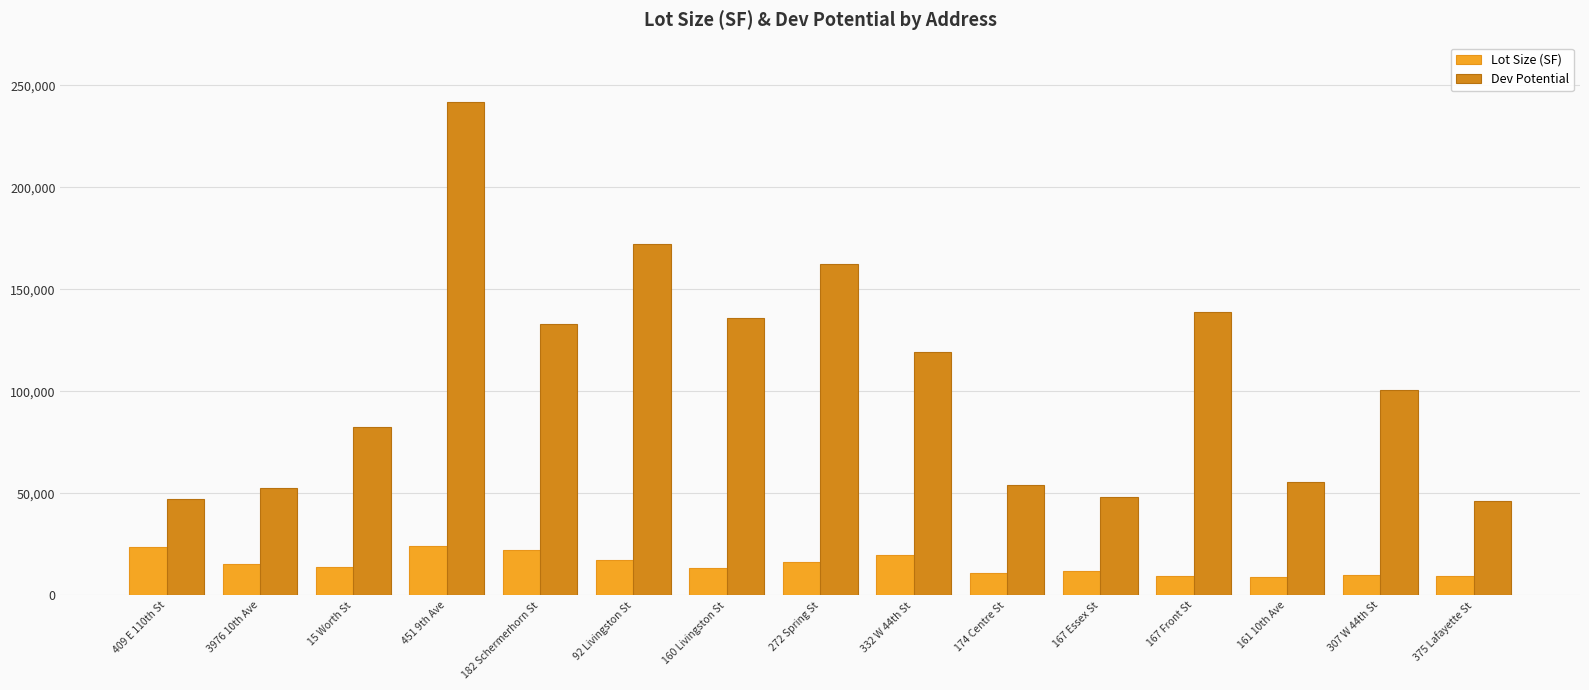

What is the sum of all Lot Size (SF) values?

226549